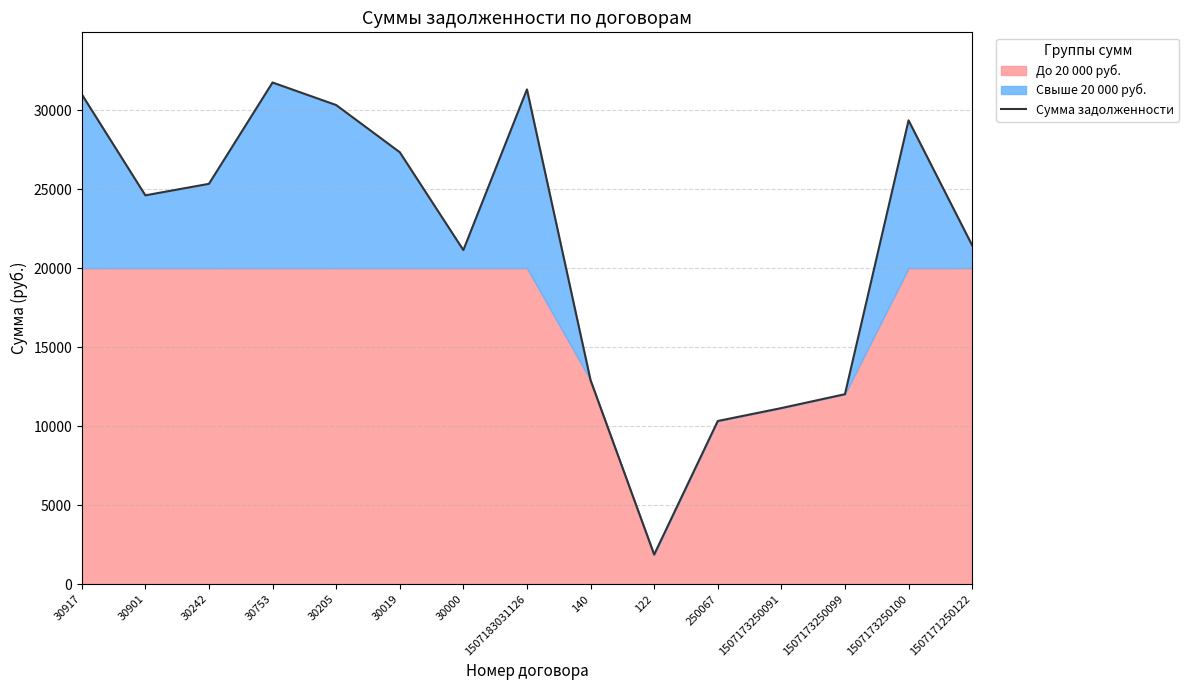

How many data points does each series have?

15